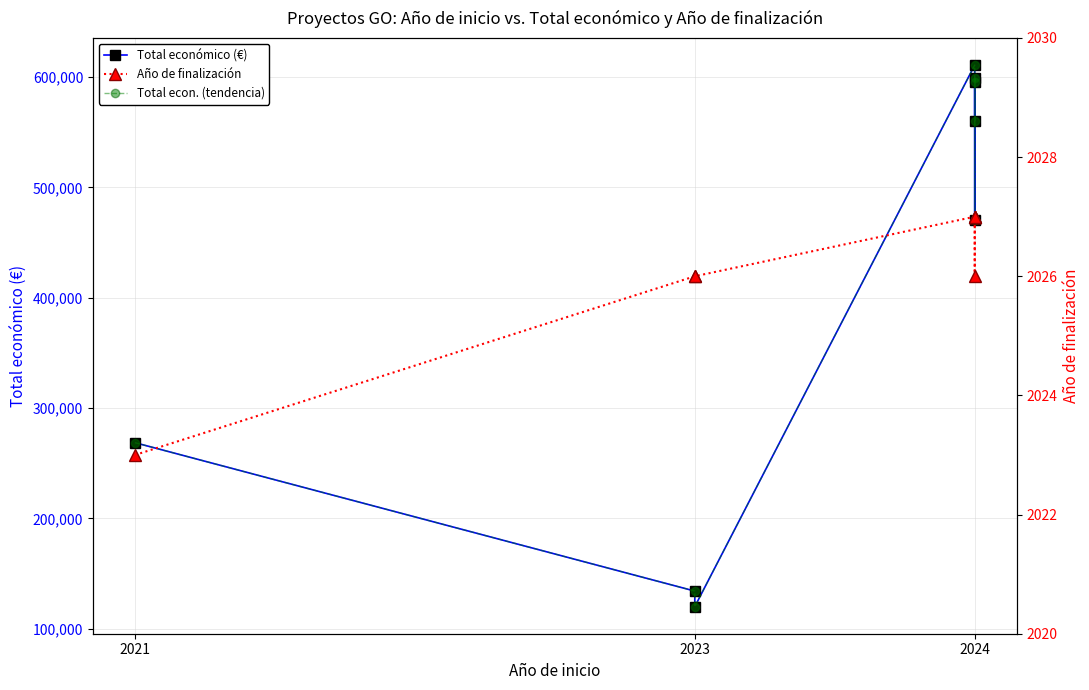

What is the sum of the Año de finalización values at 3 and 5?

4053